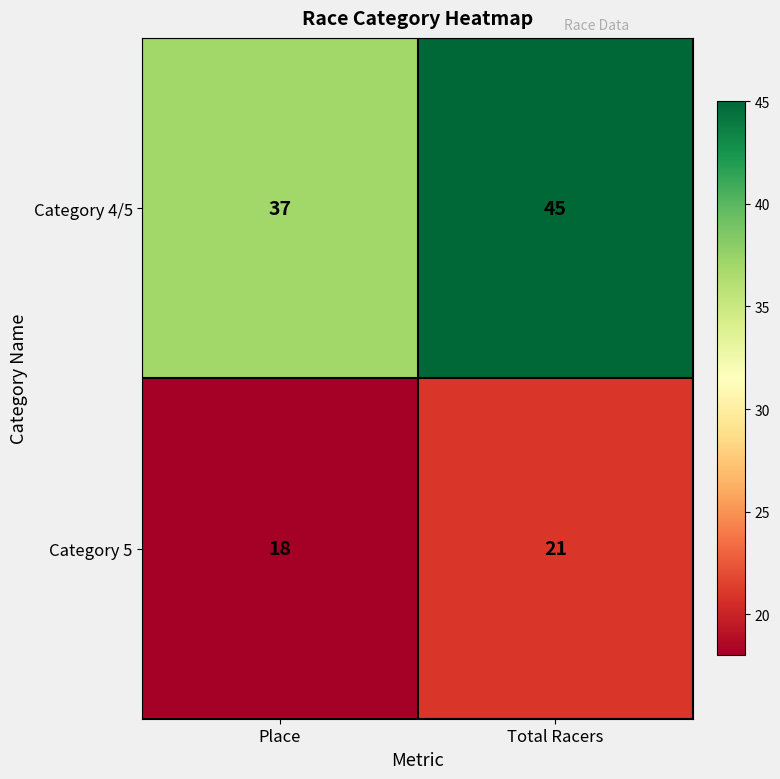

The value of Category 5 at Total Racers is 30. True or false?

False